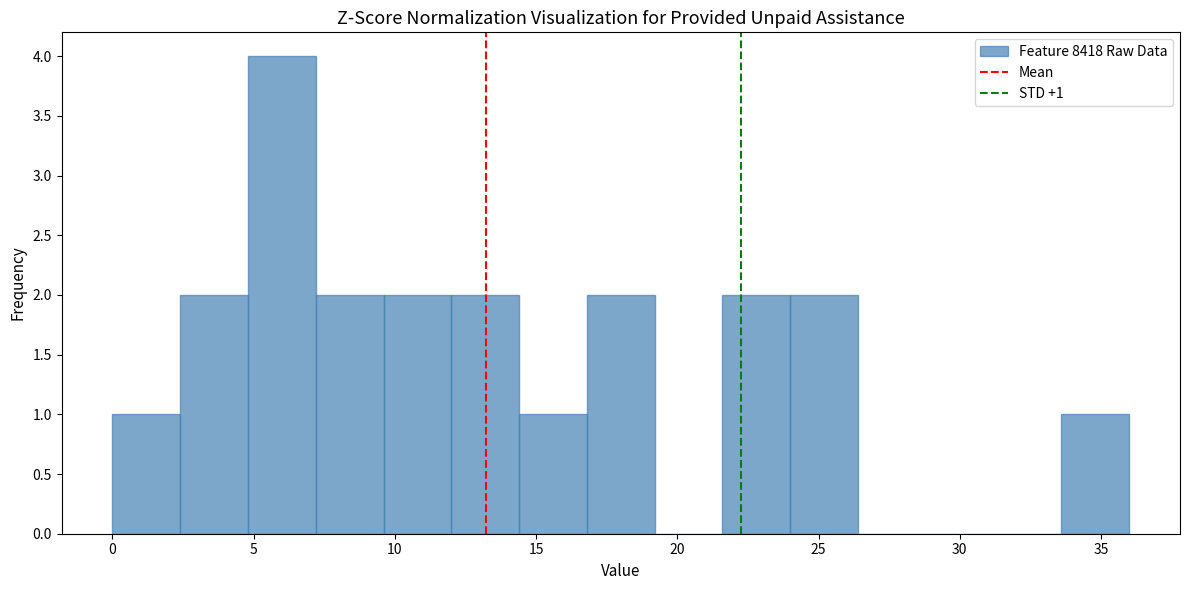

Which range on the x-axis has the tallest bar?

4.8 to 7.2